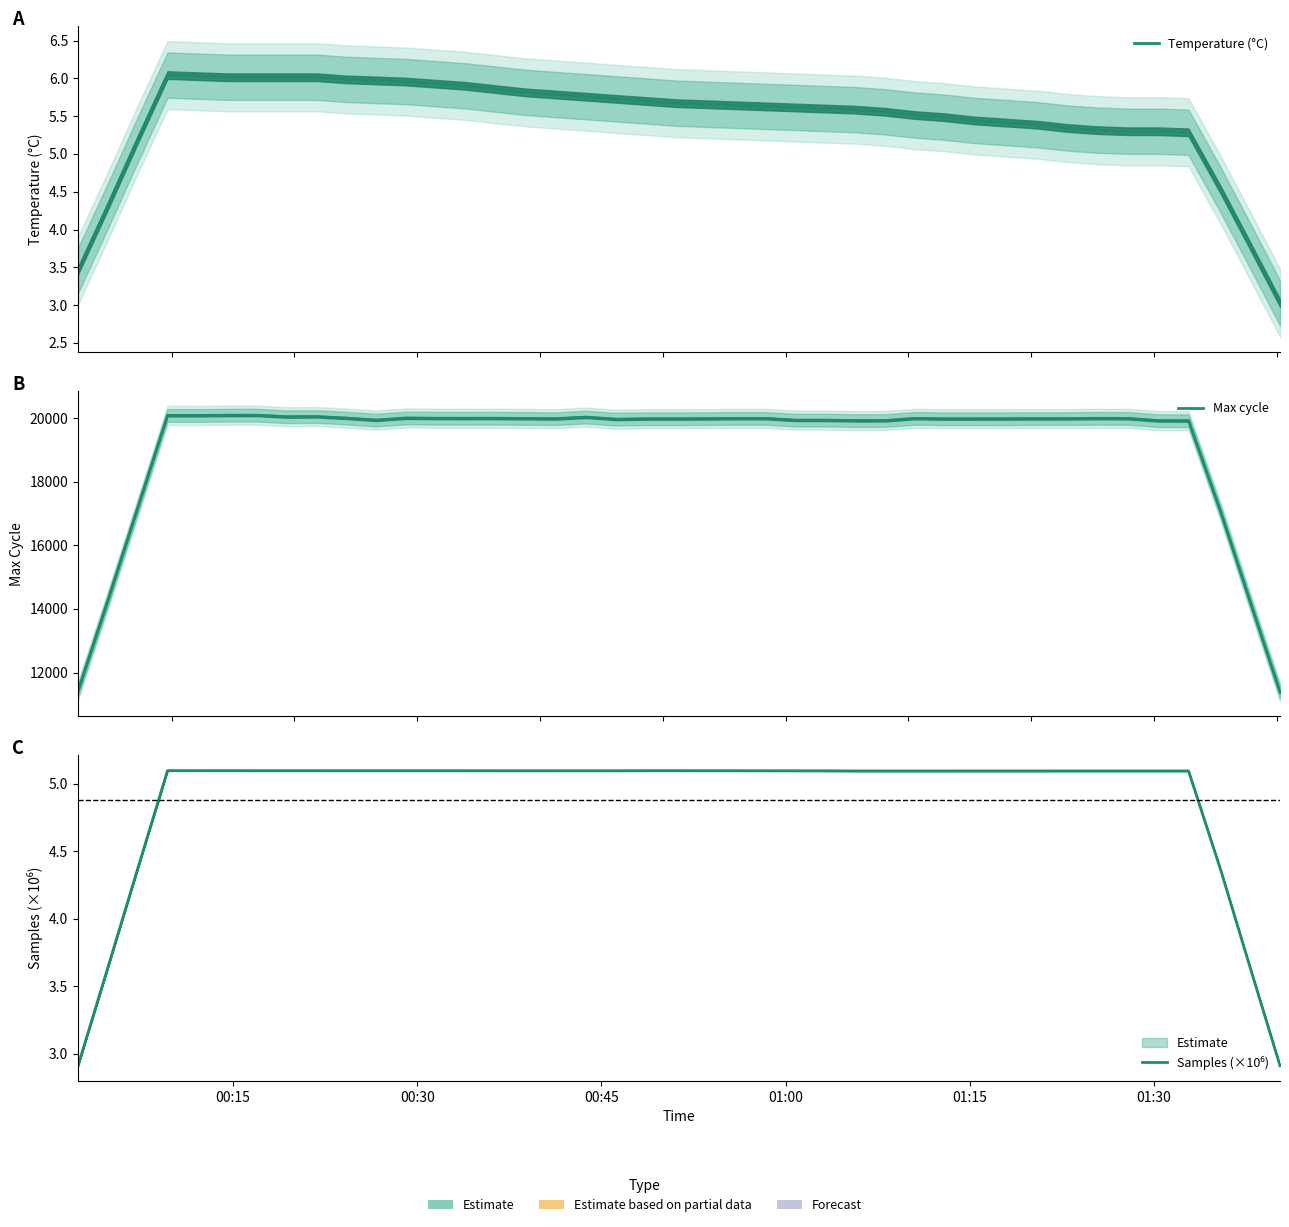

How many lines are shown in the chart?

3